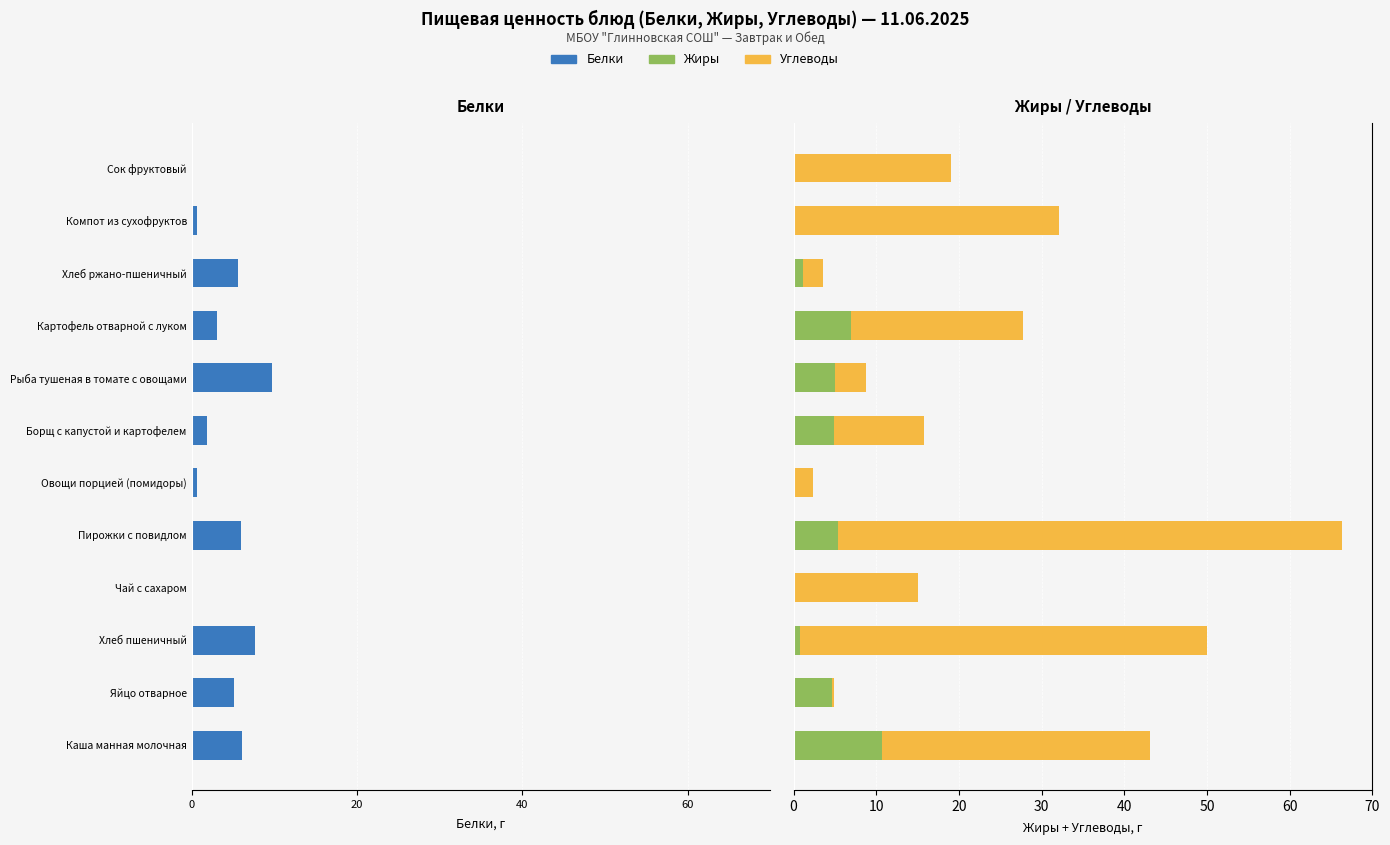

What is the value of the Углеводы bar at the 1st from the left?

32.4